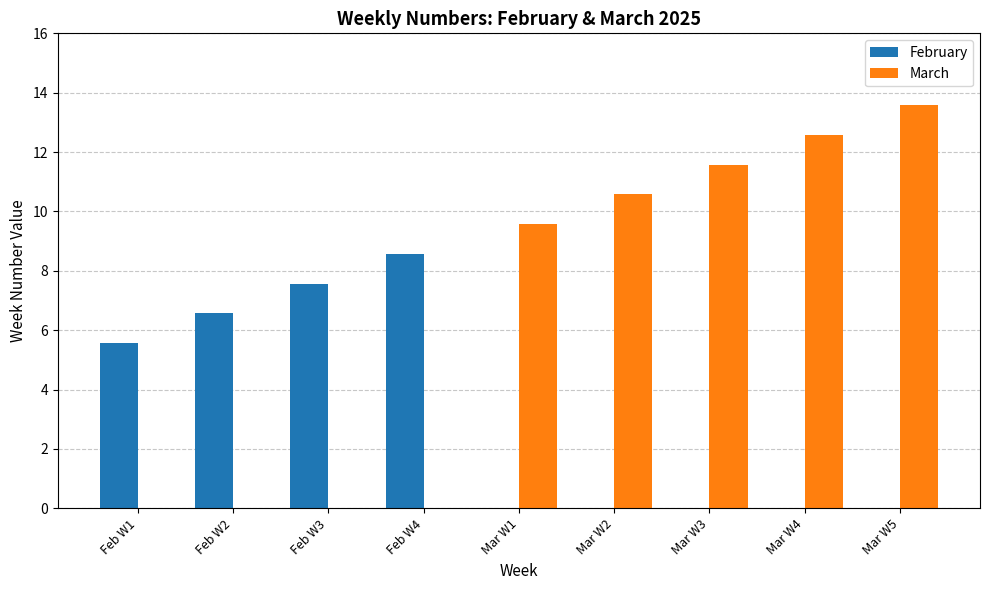

What is the sum of all March values?

57.9